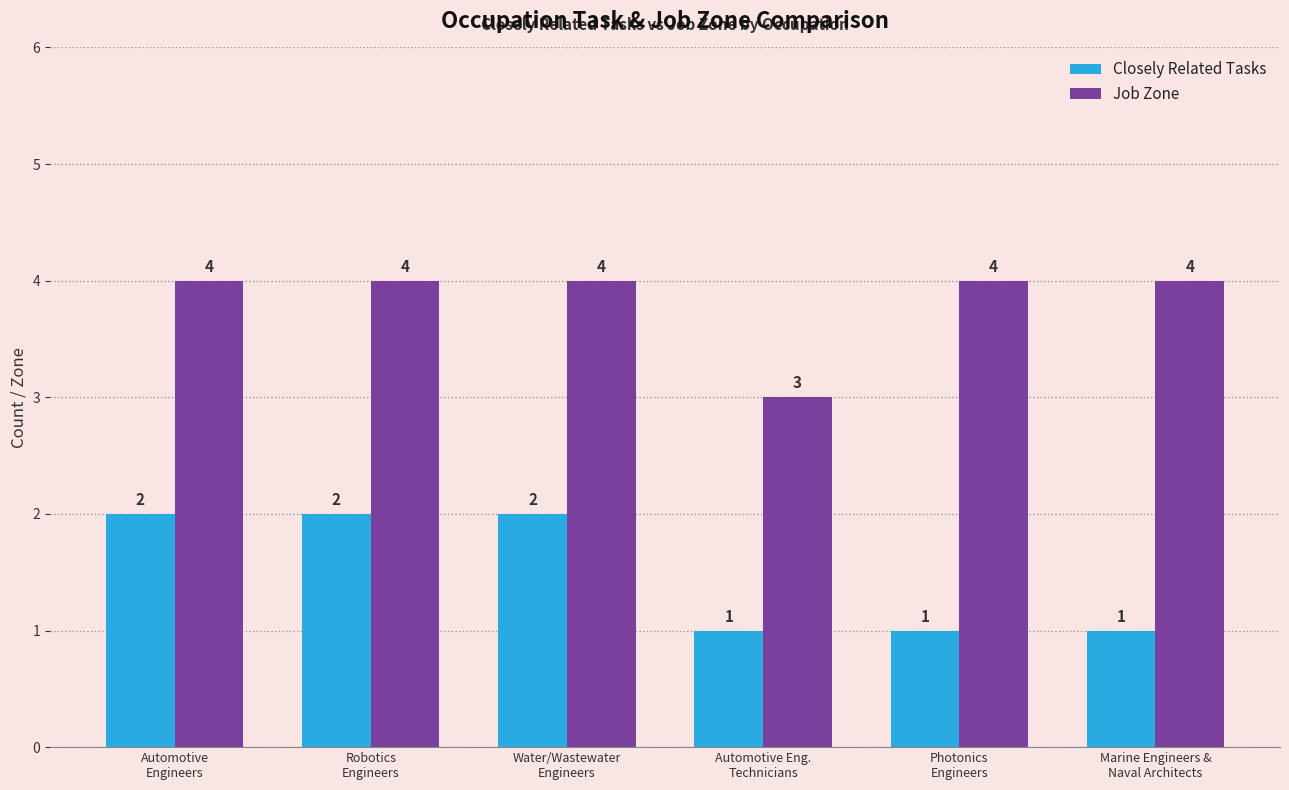

At how many categories does at least one series exceed 2?

6